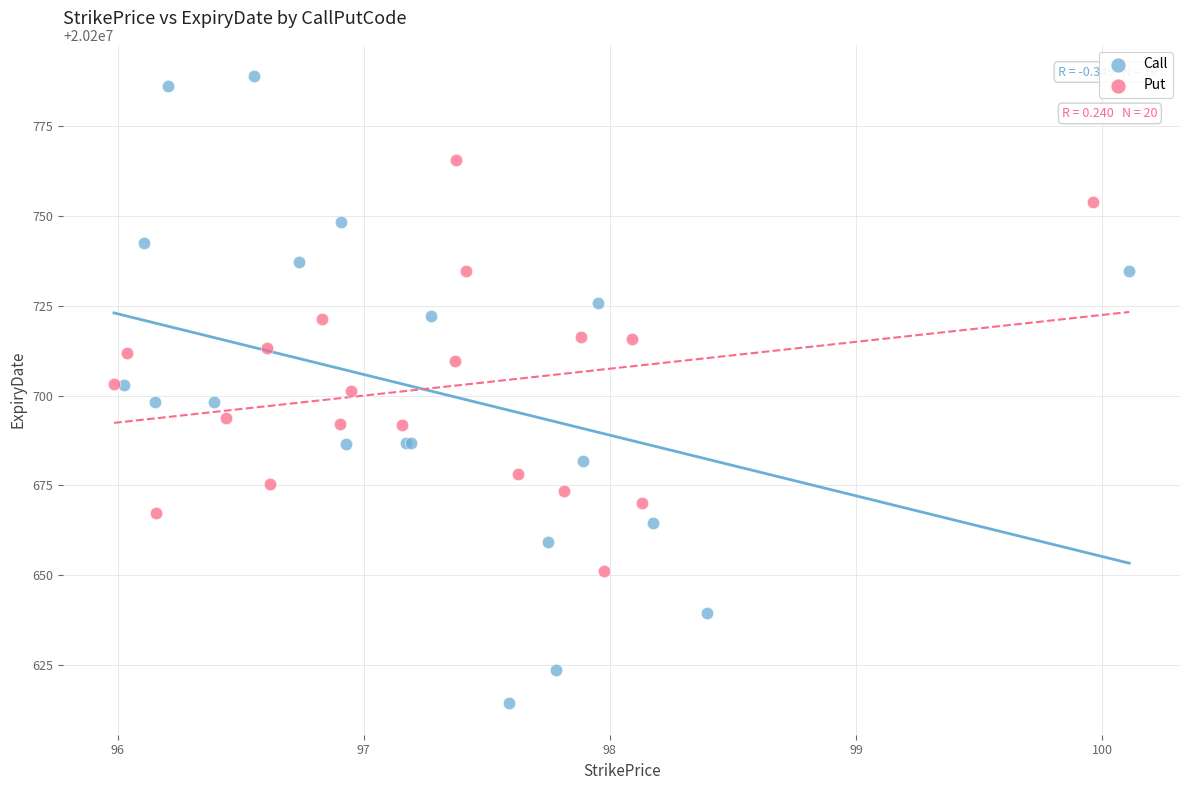

Which series reaches the minimum Y coordinate?

Call